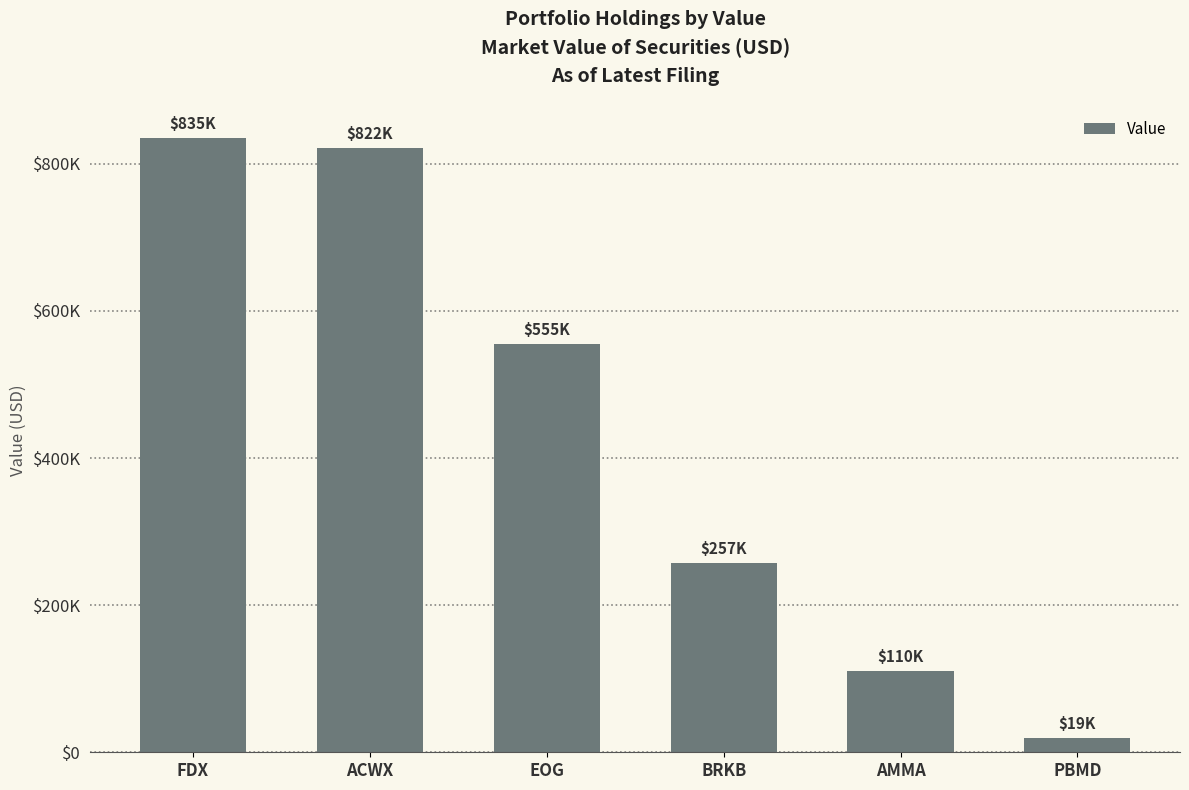

Reading left to right, what are all the values shown in this chart?

835000	822000	555000	257000	110000	19000